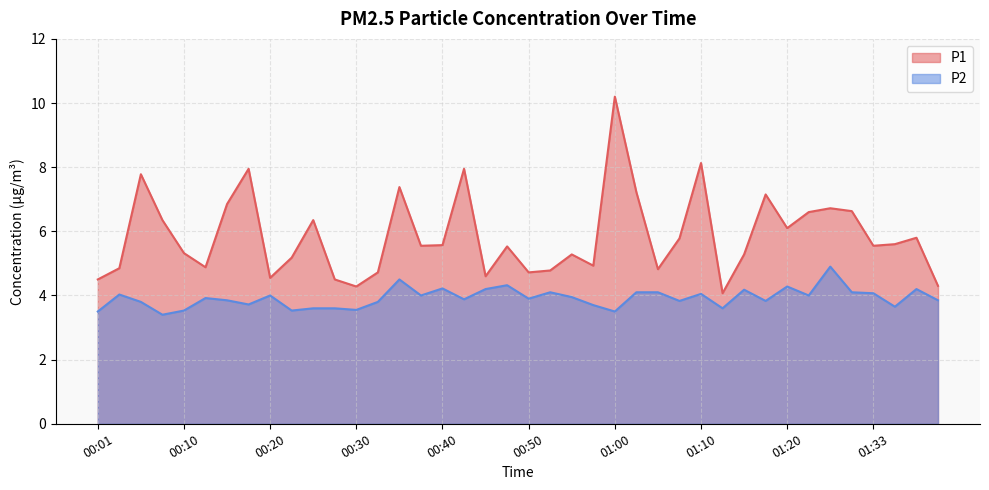

What is the value of the P1 point at the 26th from the left?

7.2